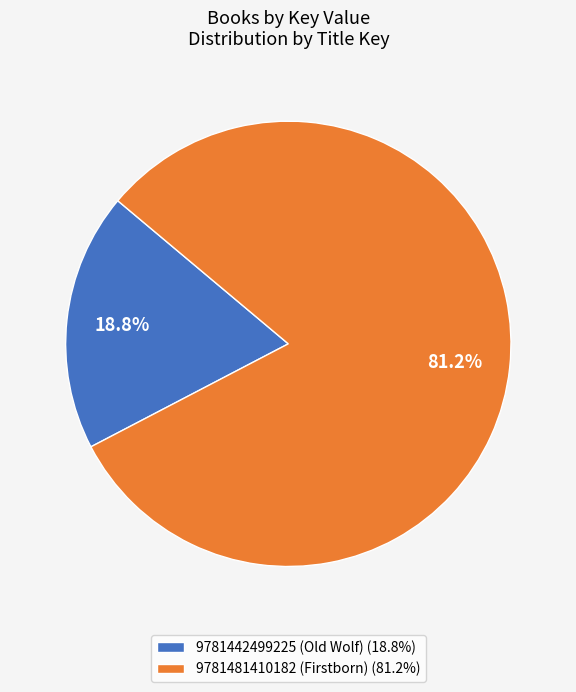

Is it true that 9781481410182 (Firstborn) is 81% of the pie?

True